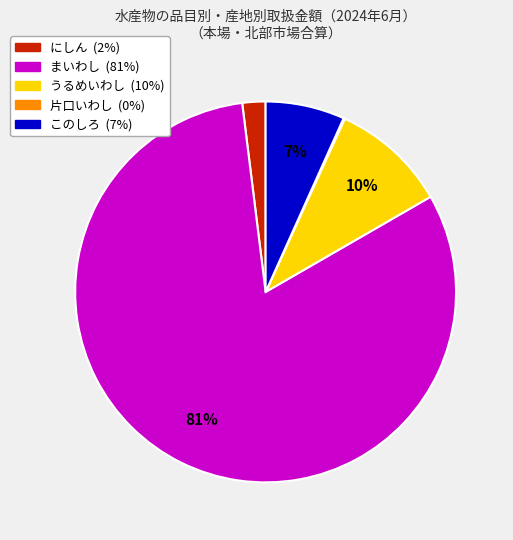

To the nearest percent, what is the difference between the largest and smallest slice percentages?

81%